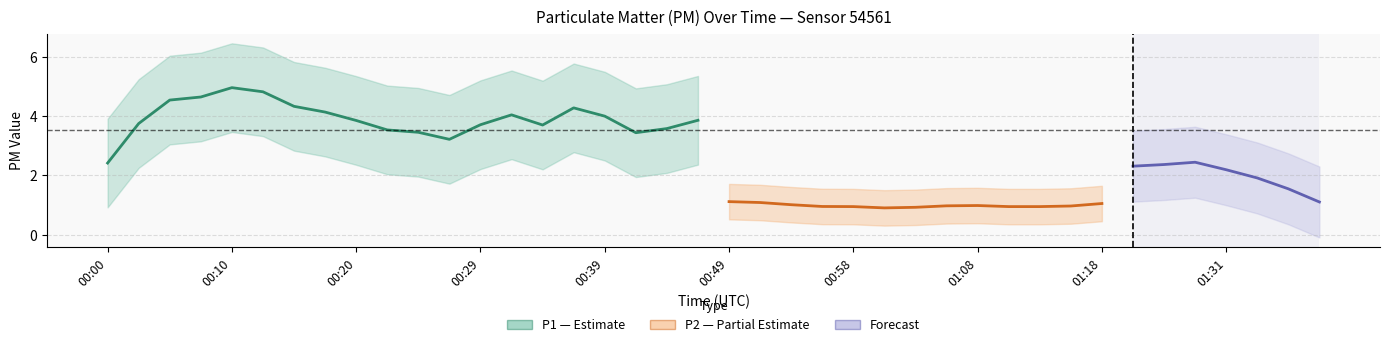

What is the label of the 37th point from the right?

00:07